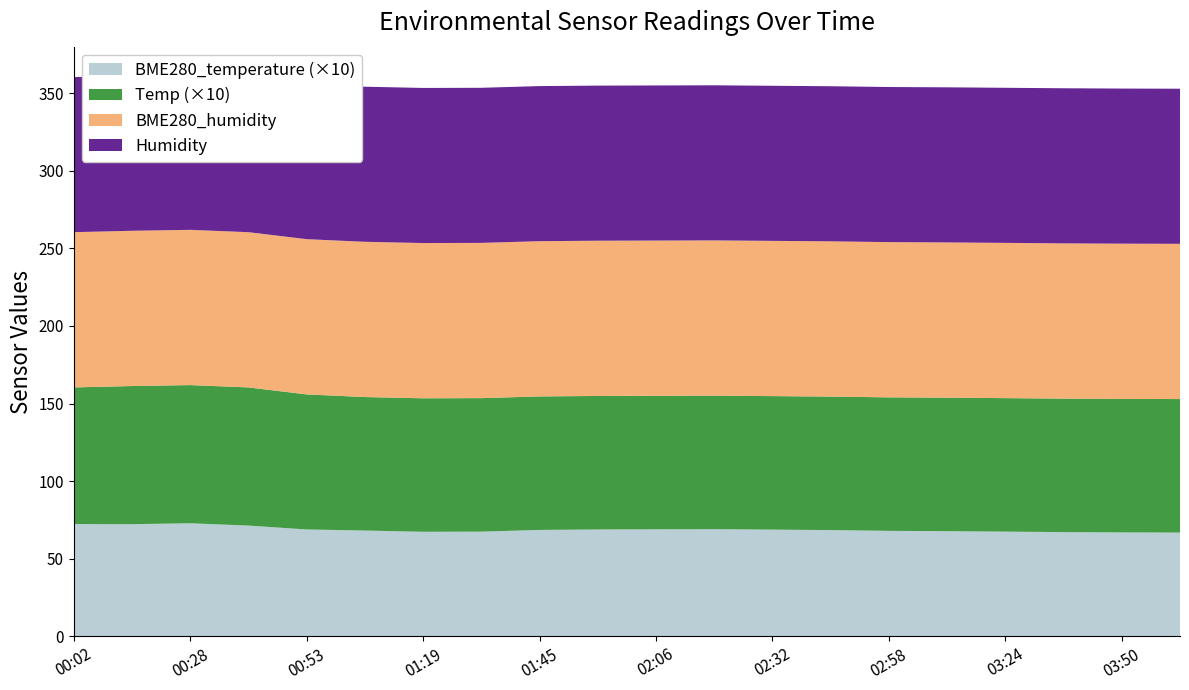

Reading left to right, what are all the values shown in this chart?

Temp: 00:02=8.8	00:15=8.9	00:28=8.9	00:41=8.9	00:53=8.7	01:05=8.6	01:19=8.6	01:32=8.6	01:45=8.6	01:53=8.6	02:06=8.6	02:19=8.6	02:32=8.6	02:45=8.6	02:58=8.6	03:11=8.6	03:24=8.6	03:37=8.6	03:50=8.6	04:03=8.6
BME280_temperature: 00:02=7.2	00:15=7.2	00:28=7.3	00:41=7.1	00:53=6.9	01:05=6.8	01:19=6.7	01:32=6.8	01:45=6.9	01:53=6.9	02:06=6.9	02:19=6.9	02:32=6.9	02:45=6.8	02:58=6.8	03:11=6.8	03:24=6.8	03:37=6.7	03:50=6.7	04:03=6.7
BME280_humidity: 00:02=100.0	00:15=100.0	00:28=100.0	00:41=100.0	00:53=100.0	01:05=100.0	01:19=100.0	01:32=100.0	01:45=100.0	01:53=100.0	02:06=100.0	02:19=100.0	02:32=100.0	02:45=100.0	02:58=100.0	03:11=100.0	03:24=100.0	03:37=100.0	03:50=100.0	04:03=100.0
Humidity: 00:02=99.9	00:15=99.9	00:28=99.9	00:41=99.9	00:53=99.9	01:05=99.9	01:19=99.9	01:32=99.9	01:45=99.9	01:53=99.9	02:06=99.9	02:19=99.9	02:32=99.9	02:45=99.9	02:58=99.9	03:11=99.9	03:24=99.9	03:37=99.9	03:50=99.9	04:03=99.9